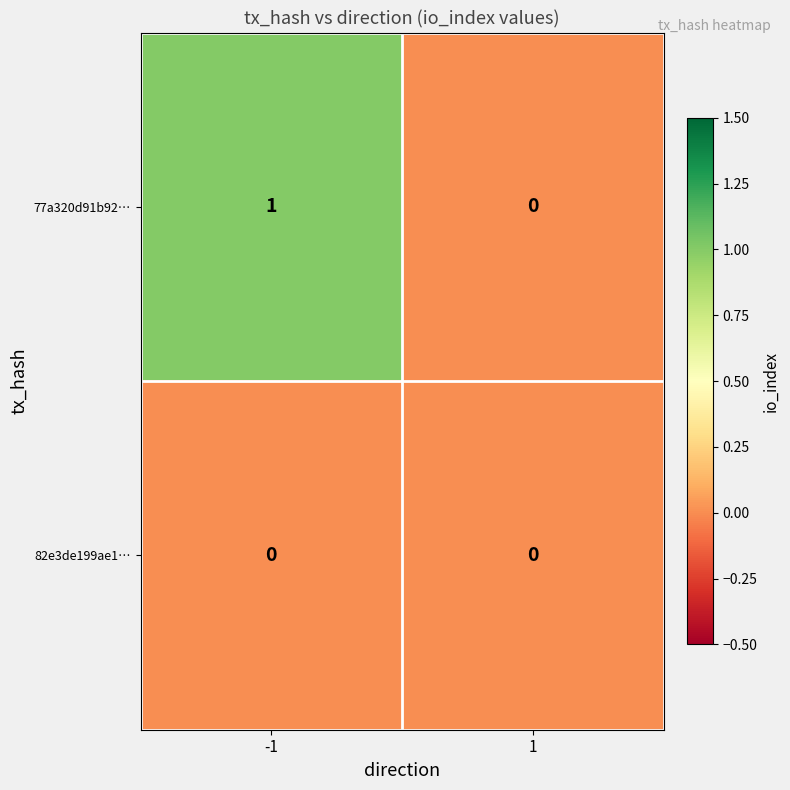

Rank the series by their maximum value, from lowest to highest.

82e3de199ae1…, 77a320d91b92…